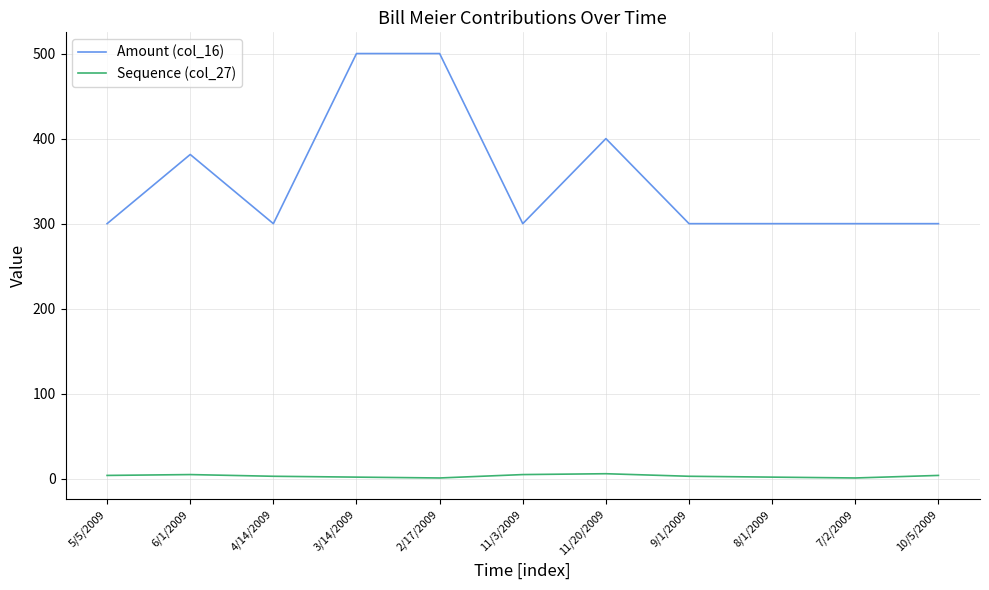

True or false: Sequence (col_27) has a value of 5.0 at 11/3/2009.

True